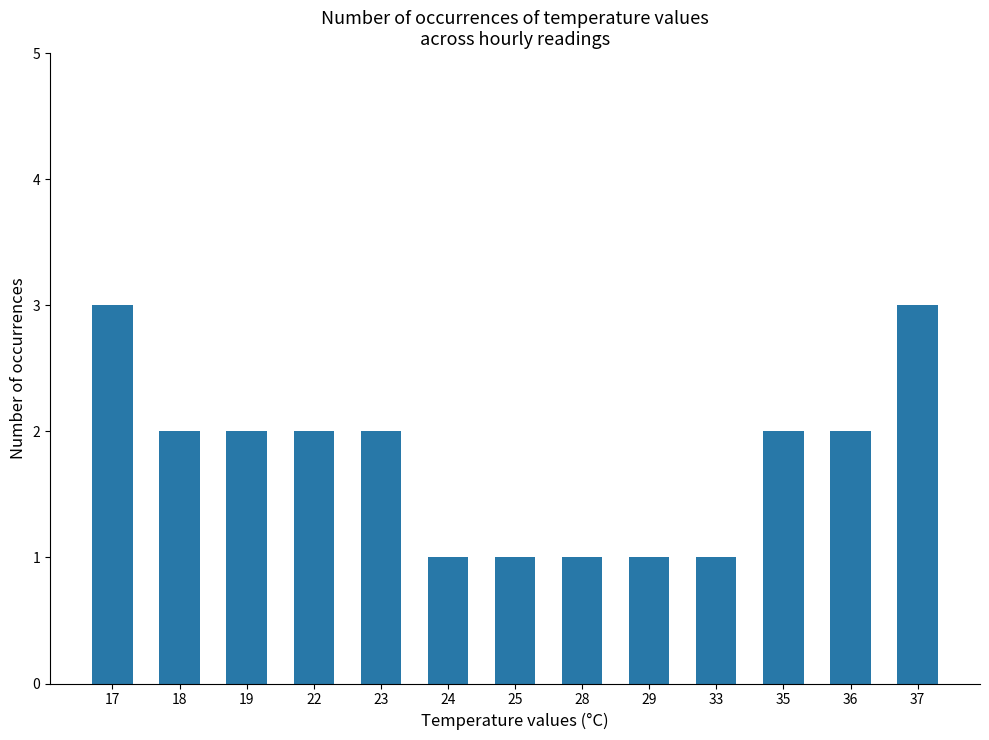

The chart shows a value of 2 at 28. True or false?

False